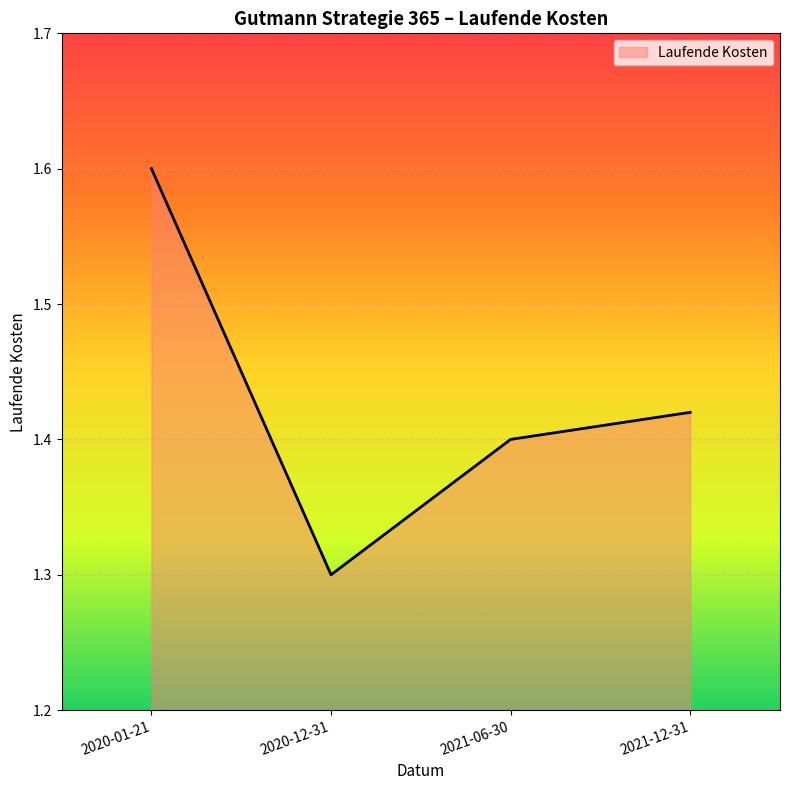

Which label corresponds to the smallest value in the chart?

2020-12-31